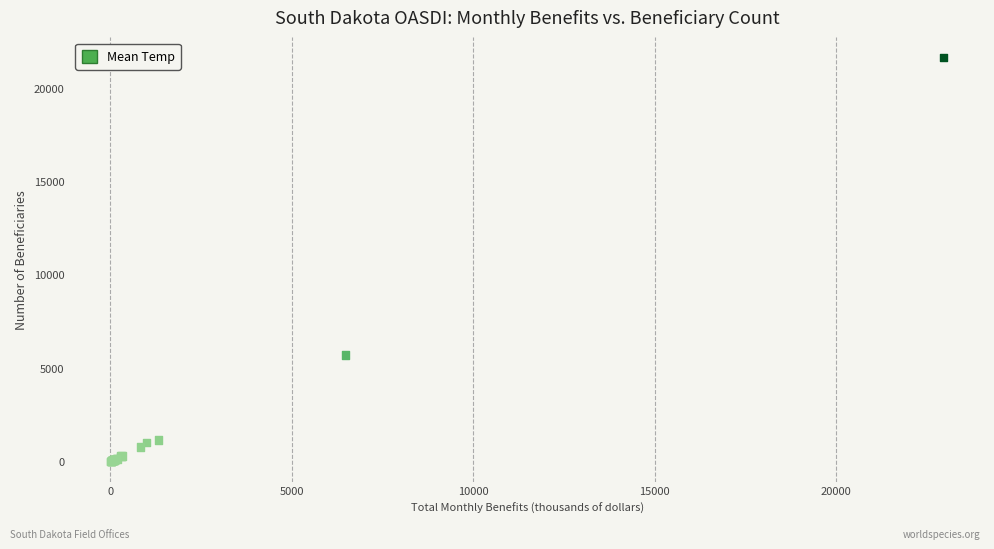

What Y value in the scatter plot is closest to 10827?

5705